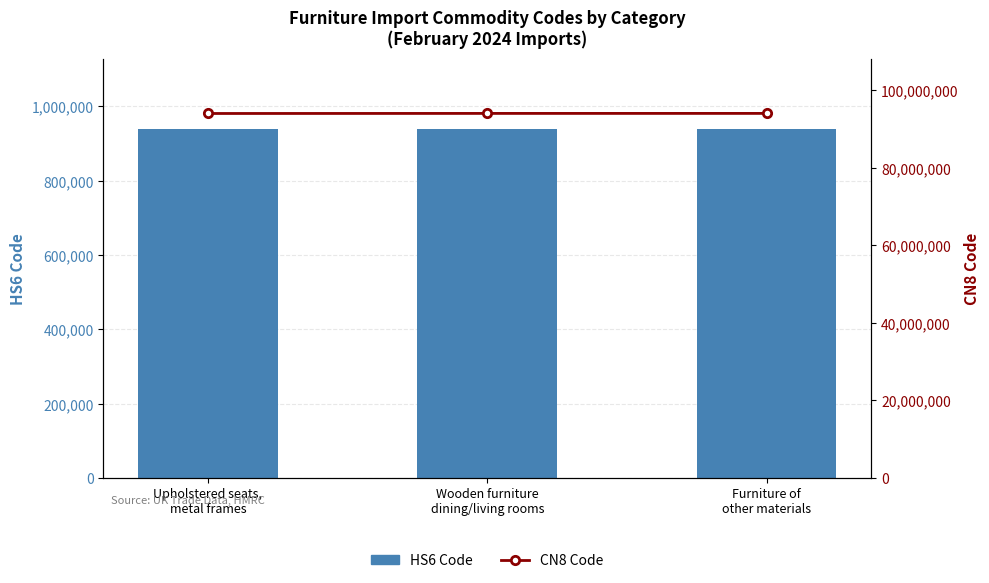

What is the total value across all series at Upholstered seats,
metal frames?

94957271